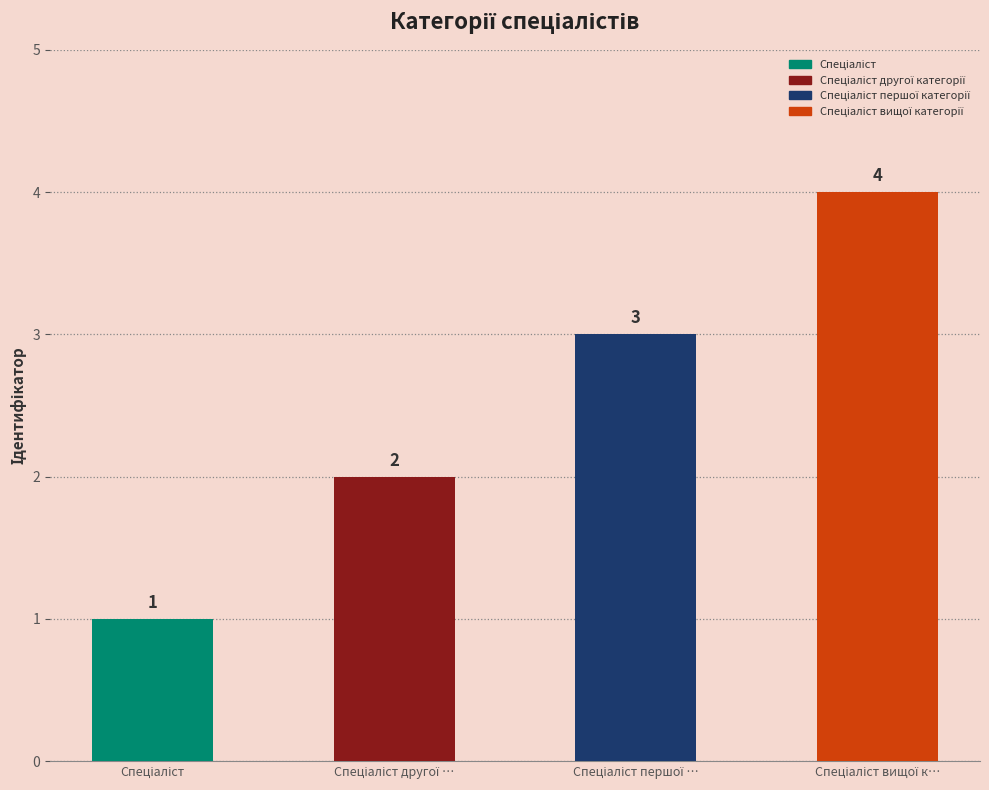

What is the average value?

2